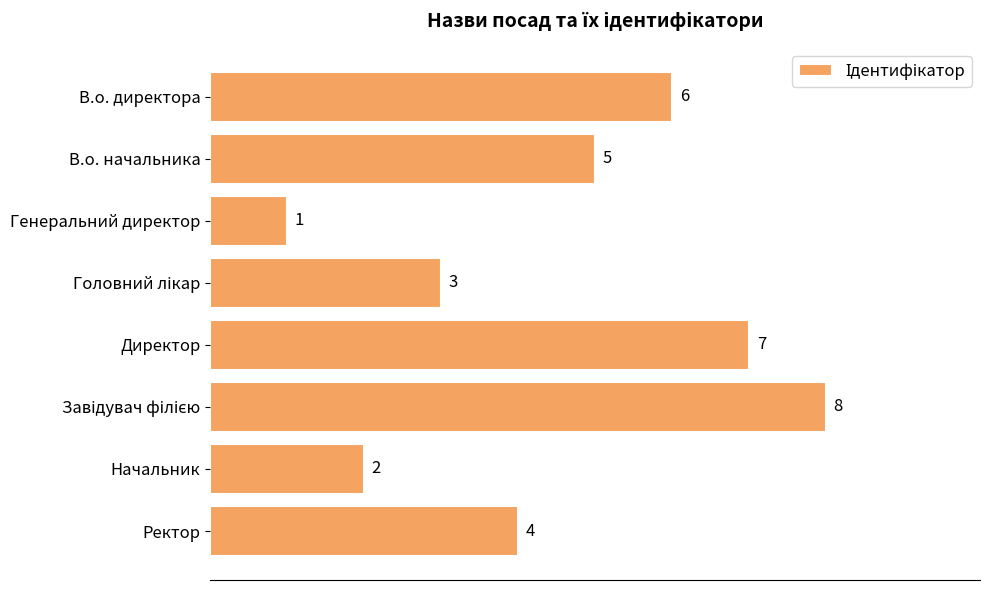

What is the sum of all values?

36